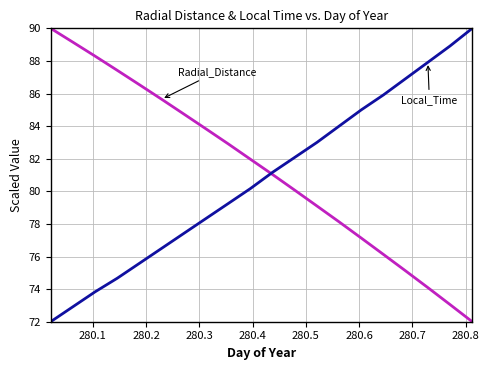

What is the smallest value displayed?

72.0